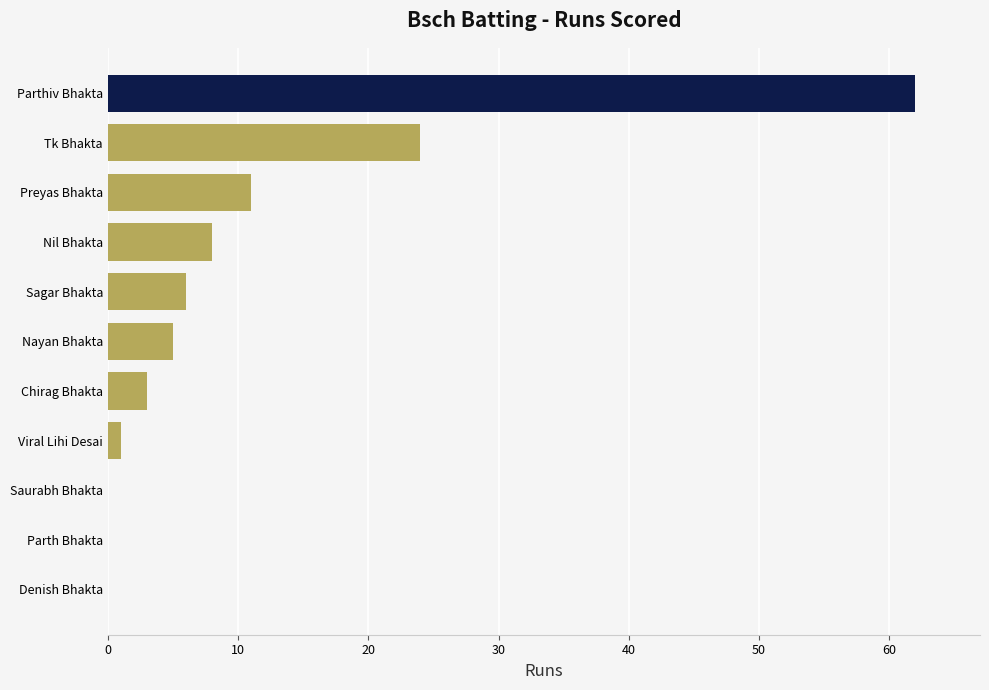

What is the maximum value shown in the chart?

62